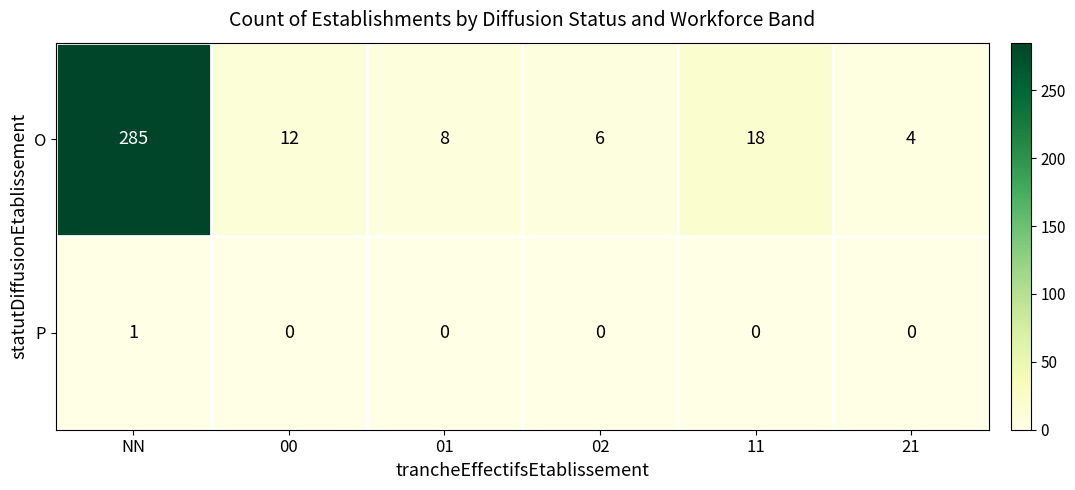

What is the maximum value for O?

285